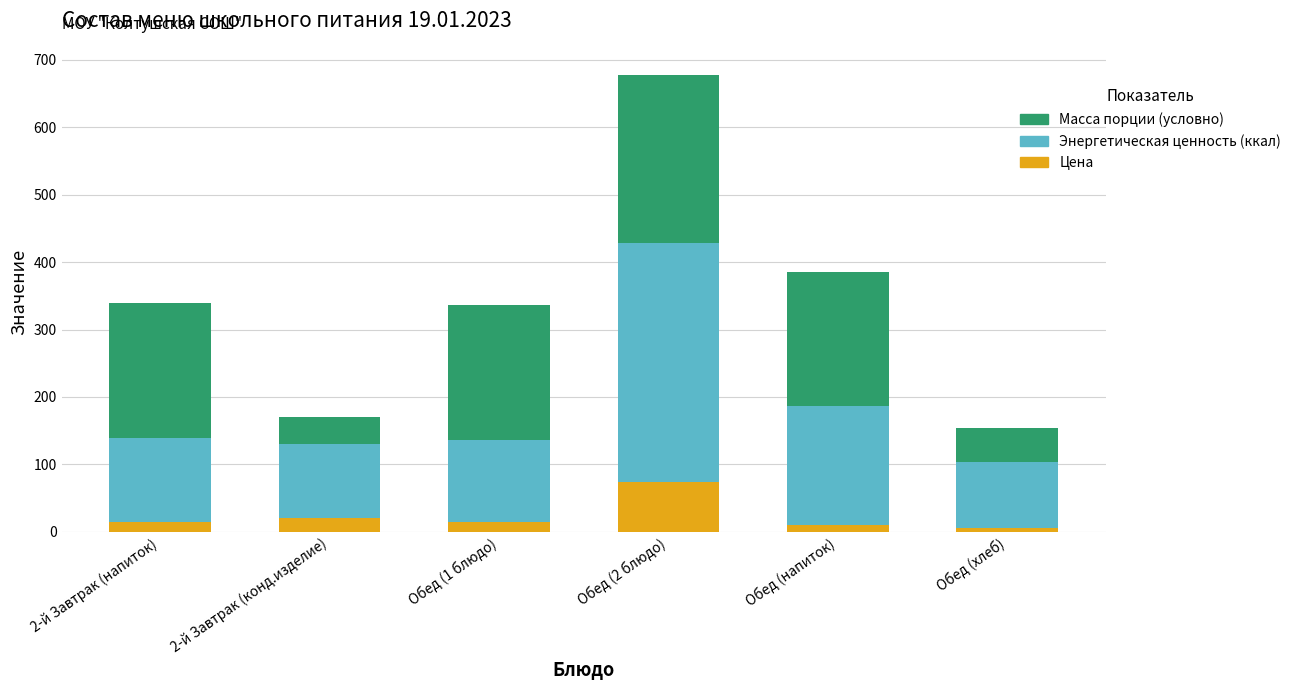

What is the difference between the maximum and second lowest values in the Цена series?

64.0